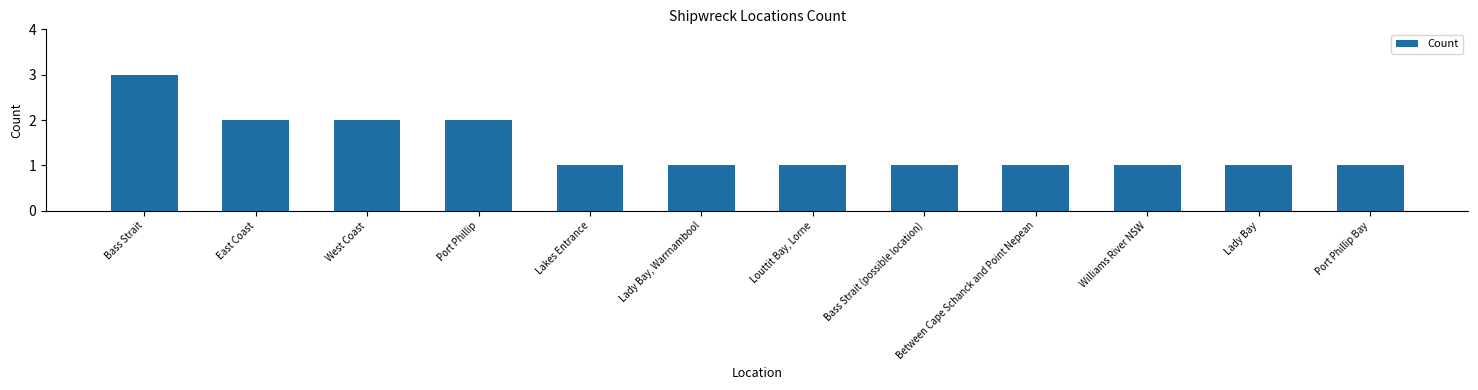

What is the sum of the values at Port Phillip and Between Cape Schanck and Point Nepean?

3